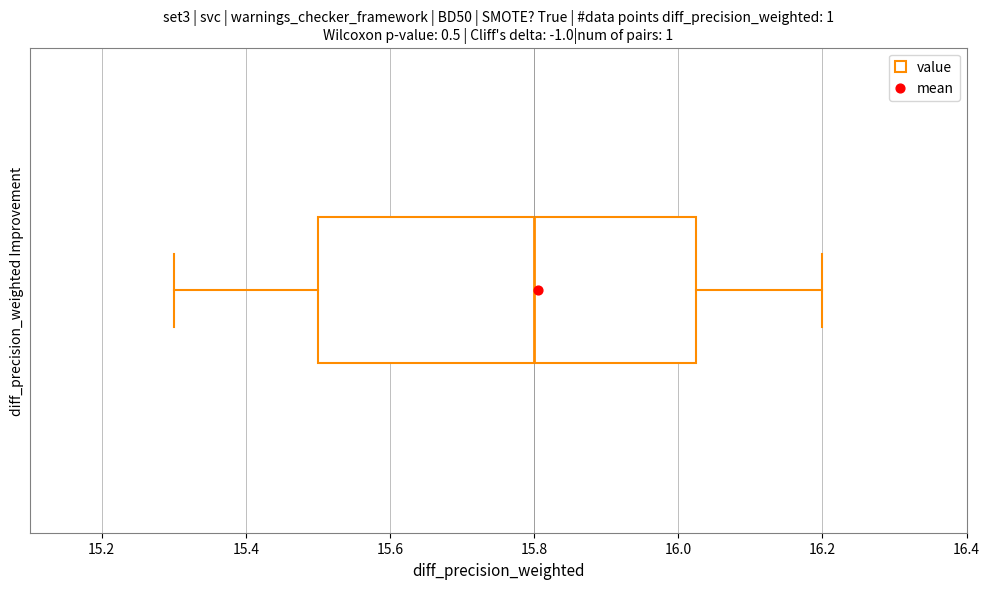

Transcribe this box plot: give where the median line is, the range the box spans, and where the two whiskers end, as read against the x-axis. The values are not printed on the chart, so give them approximately, as read against the axis.

median 15.80, box 15.50 to 16.02, whiskers 15.30 to 16.20